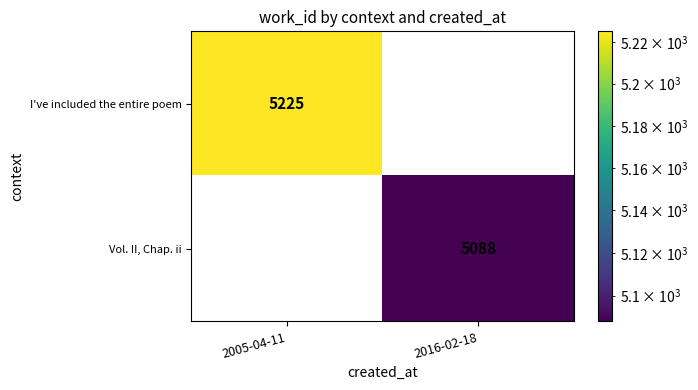

At how many categories does at least one series exceed 3662?

2